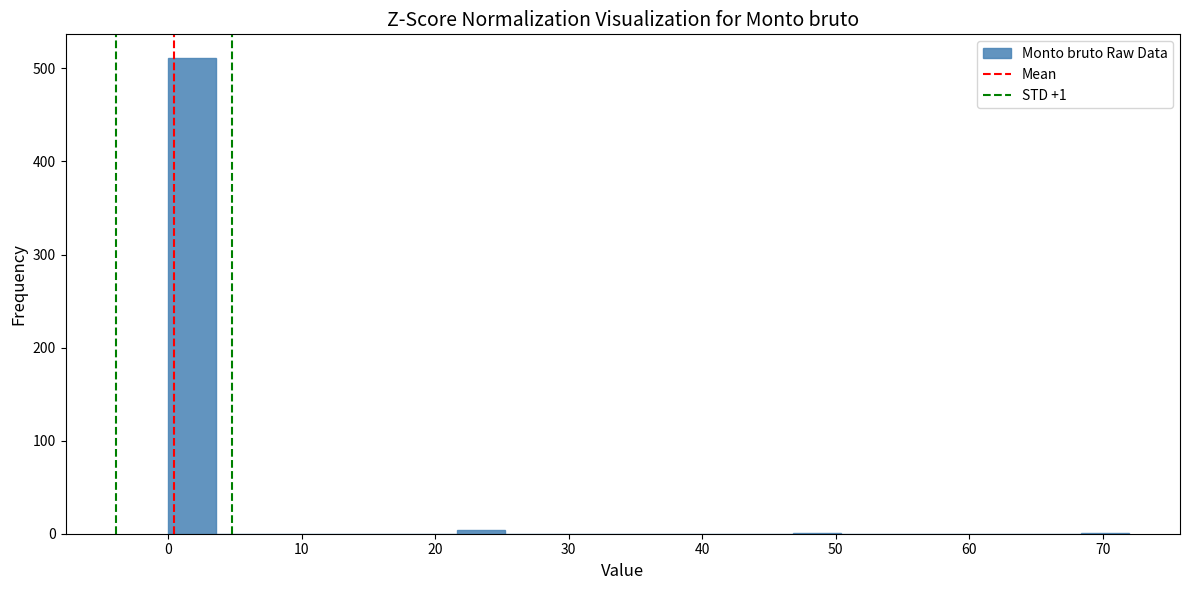

Around what value on the x-axis is the tallest bar? Give the approximate position of its centre, as read against the axis.

2